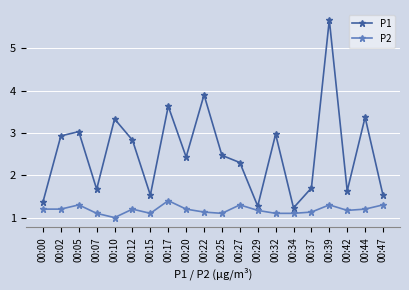

Reading left to right, list all the values displayed in this chart.

P1: 1.4	2.9	3.0	1.7	3.3	2.8	1.5	3.6	2.4	3.9	2.5	2.3	1.3	3.0	1.2	1.7	5.7	1.6	3.4	1.5
P2: 1.2	1.2	1.3	1.1	1.0	1.2	1.1	1.4	1.2	1.1	1.1	1.3	1.2	1.1	1.1	1.1	1.3	1.2	1.2	1.3